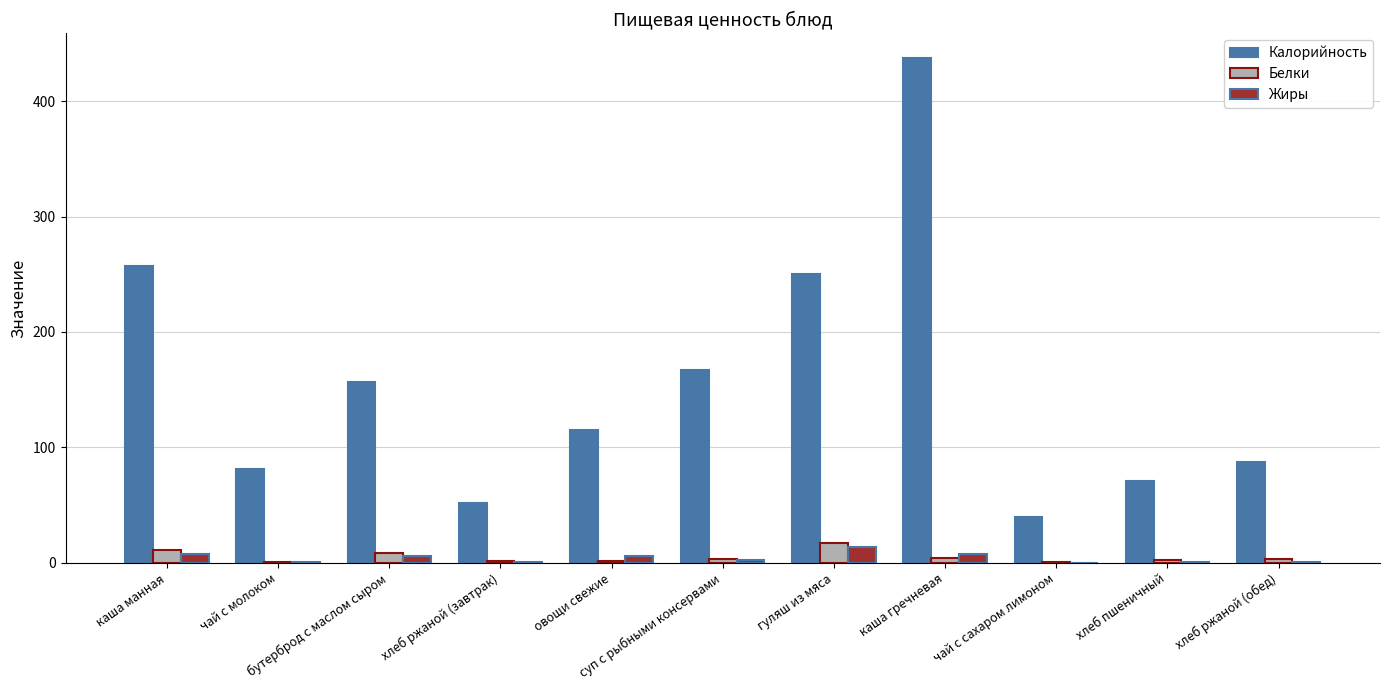

Count the number of categories in the chart.

11